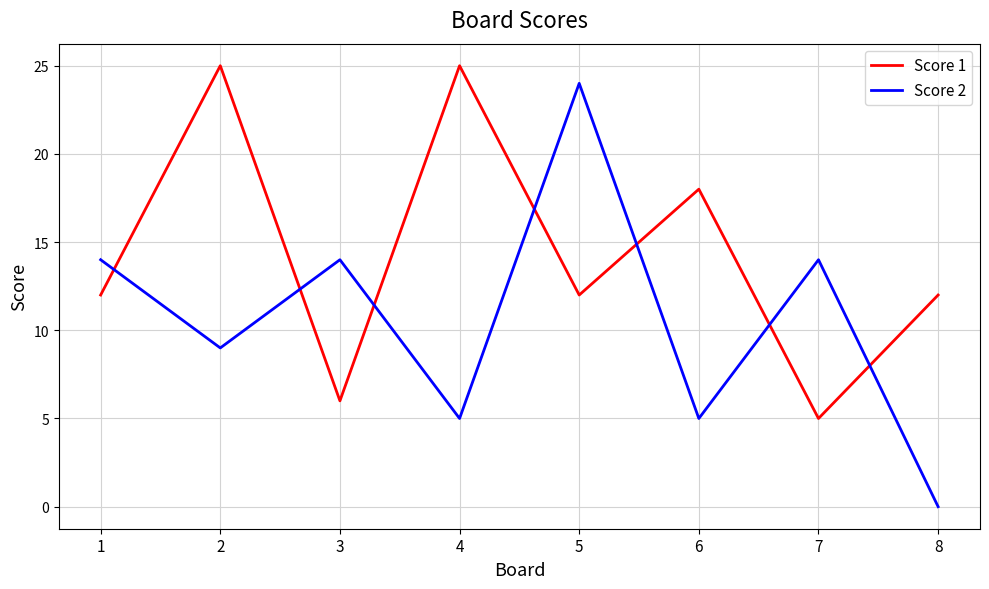

True or false: Score 1 has a value of 12 at 5.

True